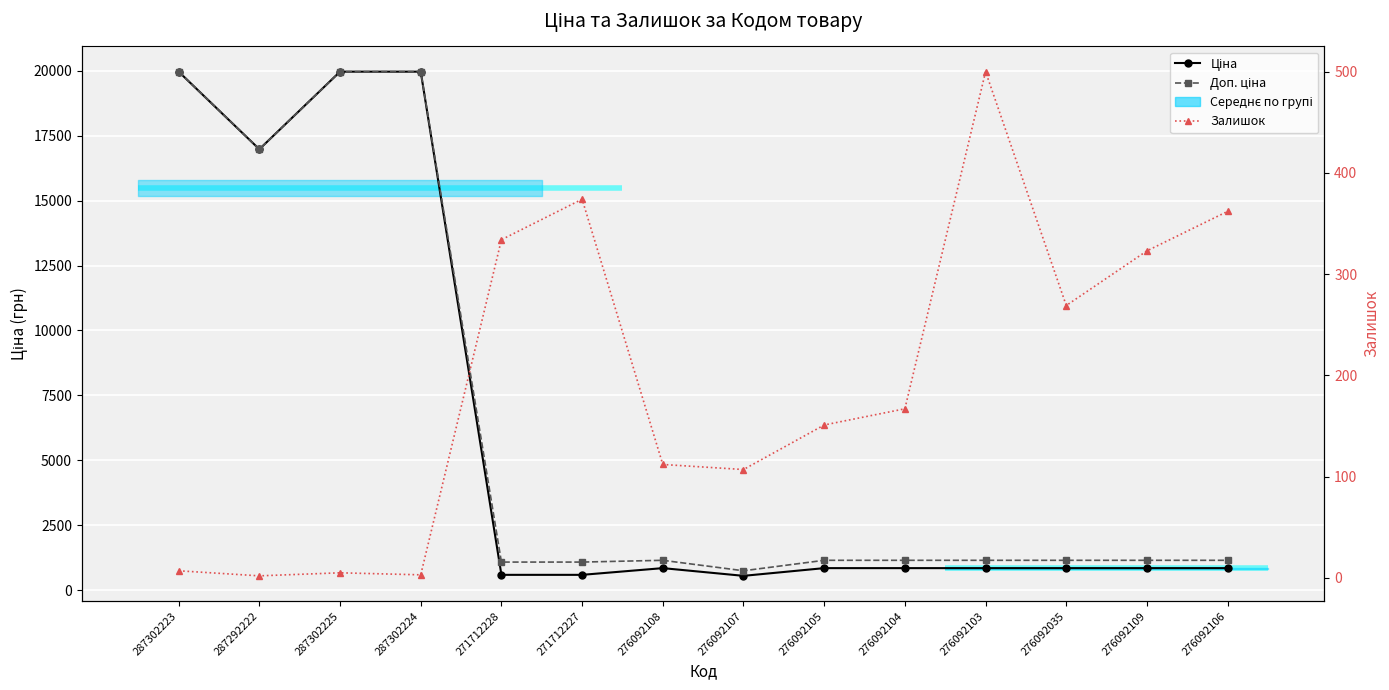

Where is the first local maximum for Залишок?

287302225